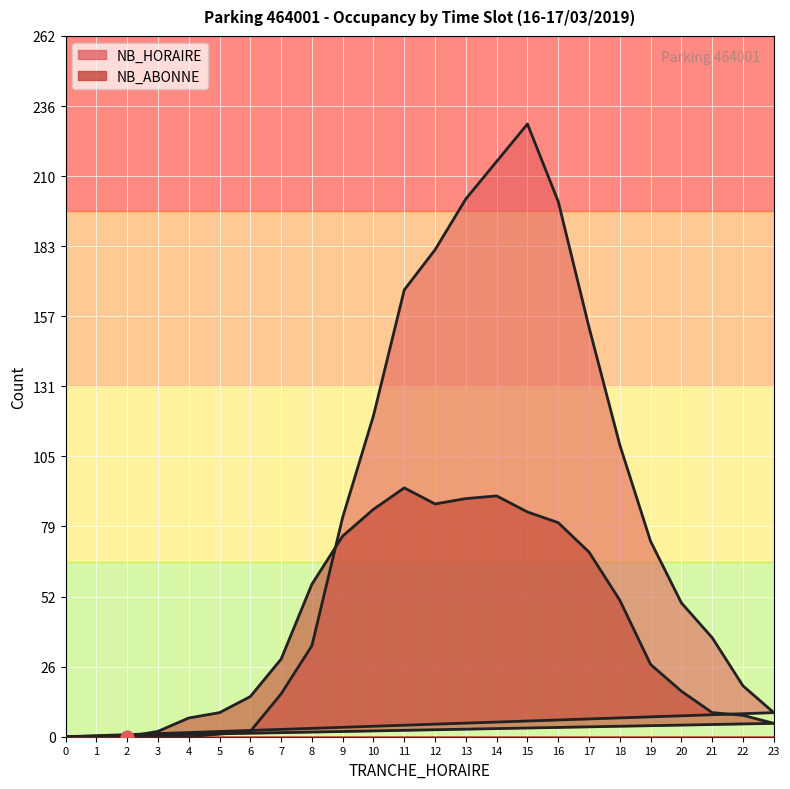

Which series has the largest total across all categories?

NB_HORAIRE